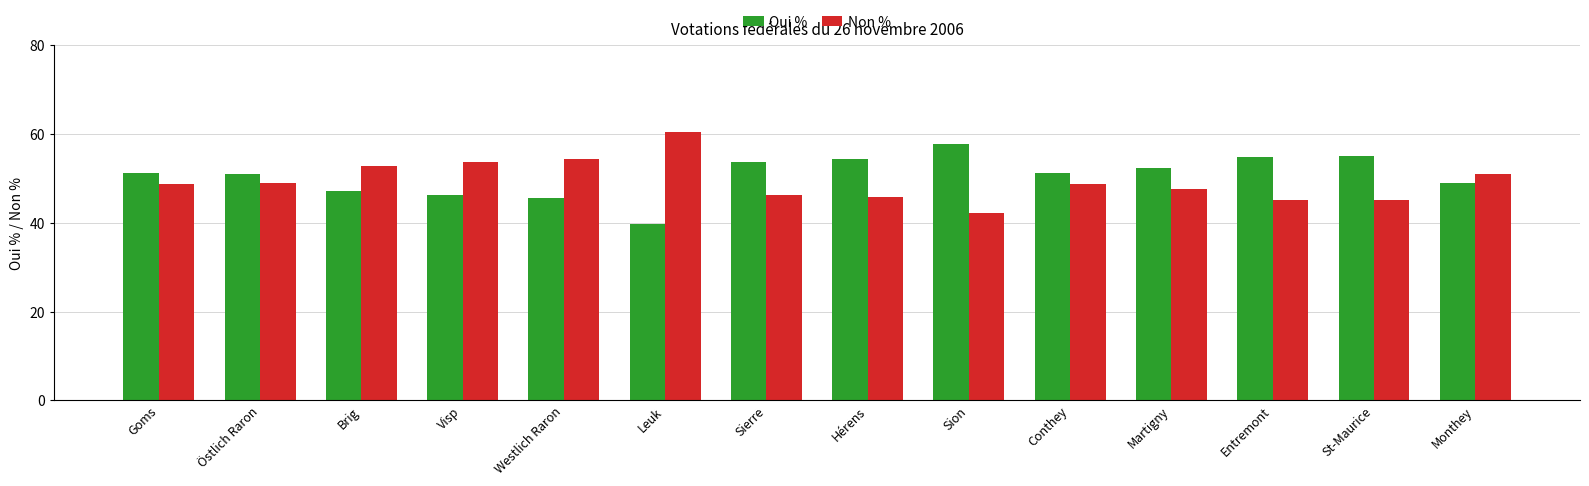

How many distinct data groups are displayed?

2